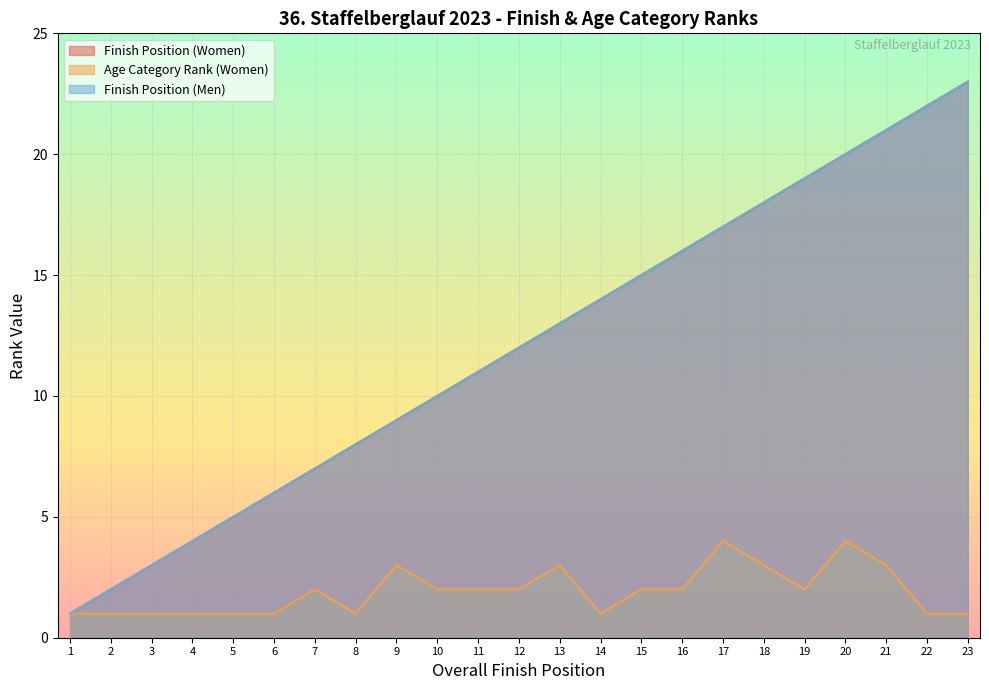

Is it true that Finish Position (Women) equals 3 at 5?

False